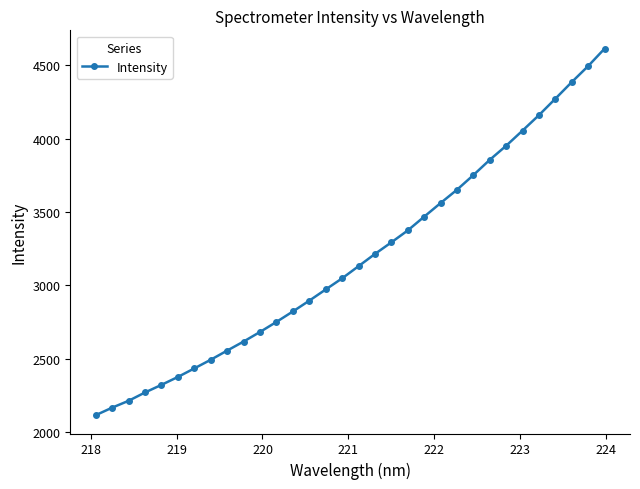

What is the value of the 6th point from the left?

2376.3